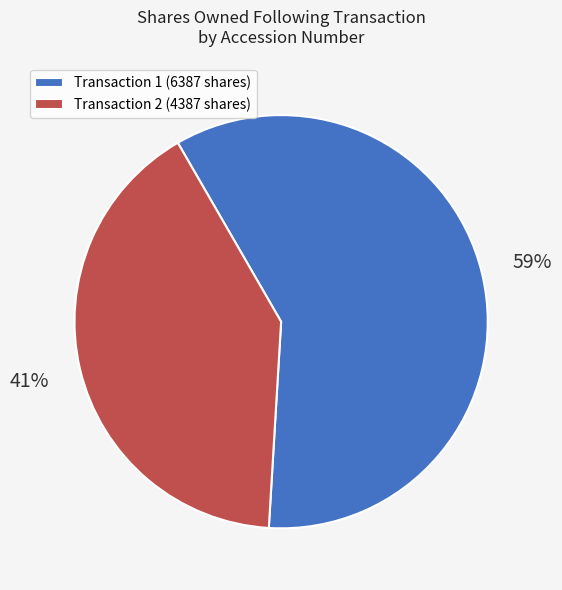

How many segments does this pie chart have?

2